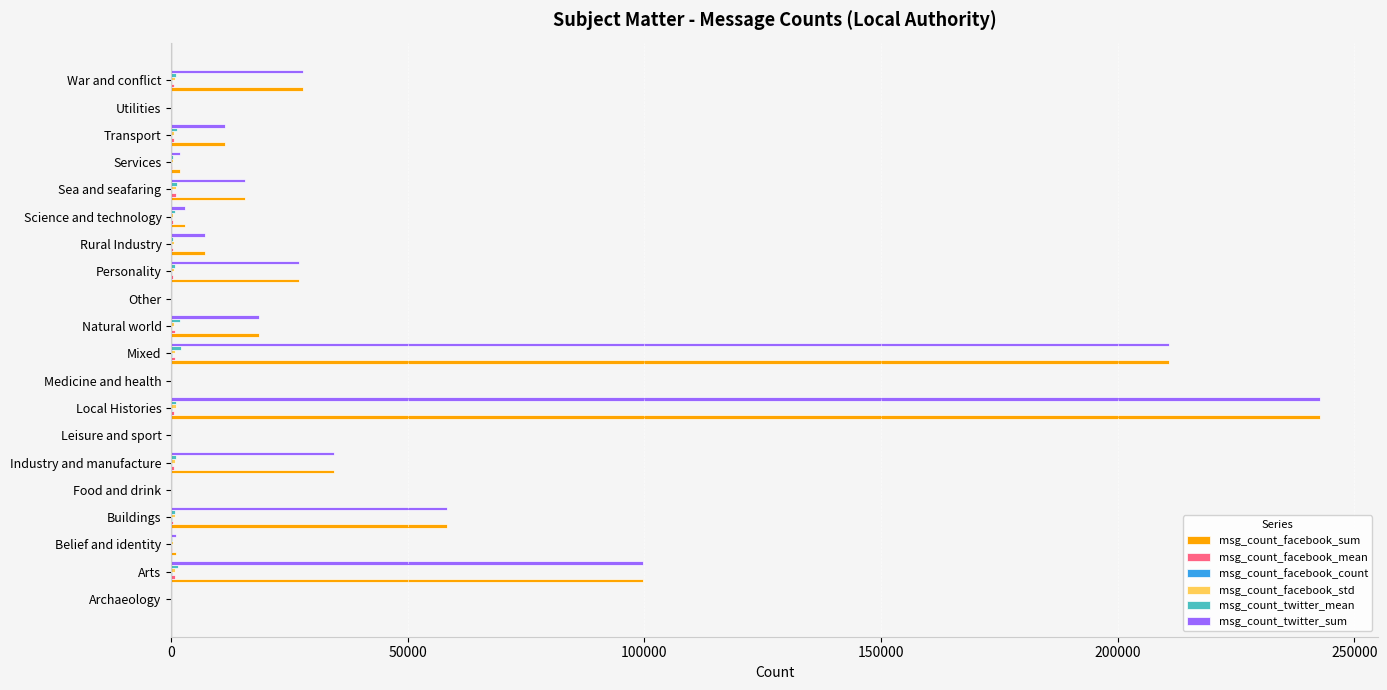

What is the sum of all msg_count_twitter_sum values?

758934.0